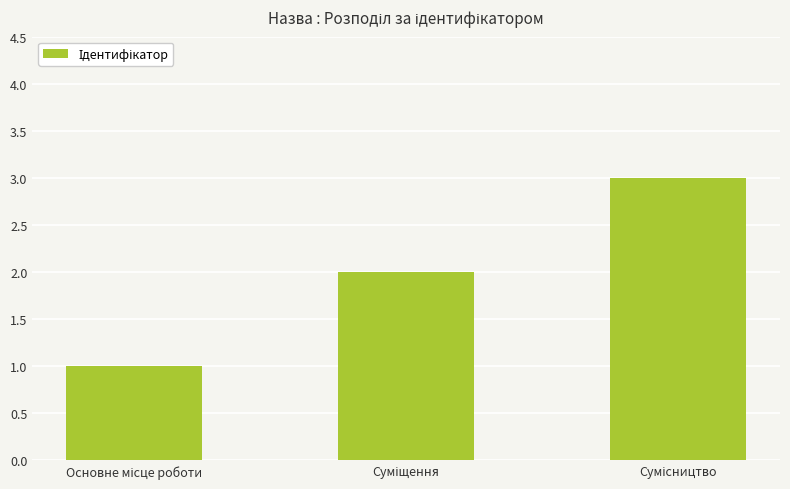

What is the greatest value displayed?

3